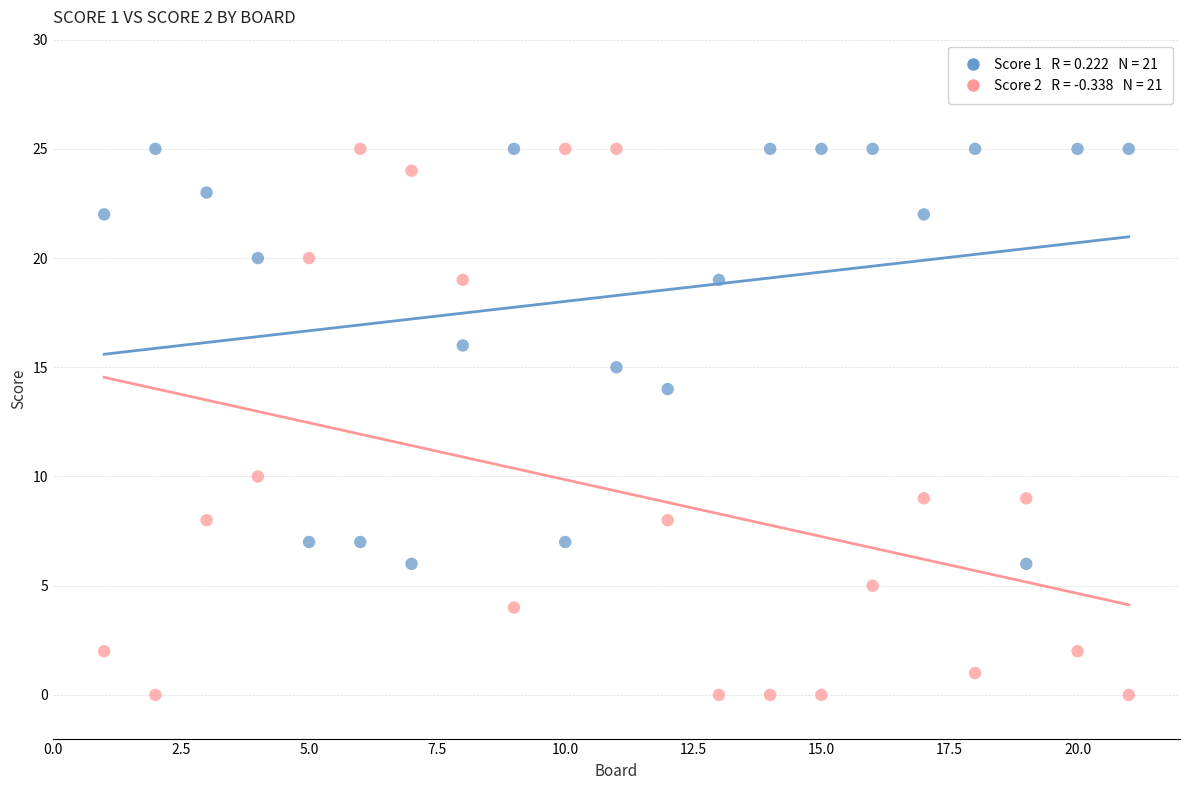

Across all data points, what is the range of X values (max minus min)?

20